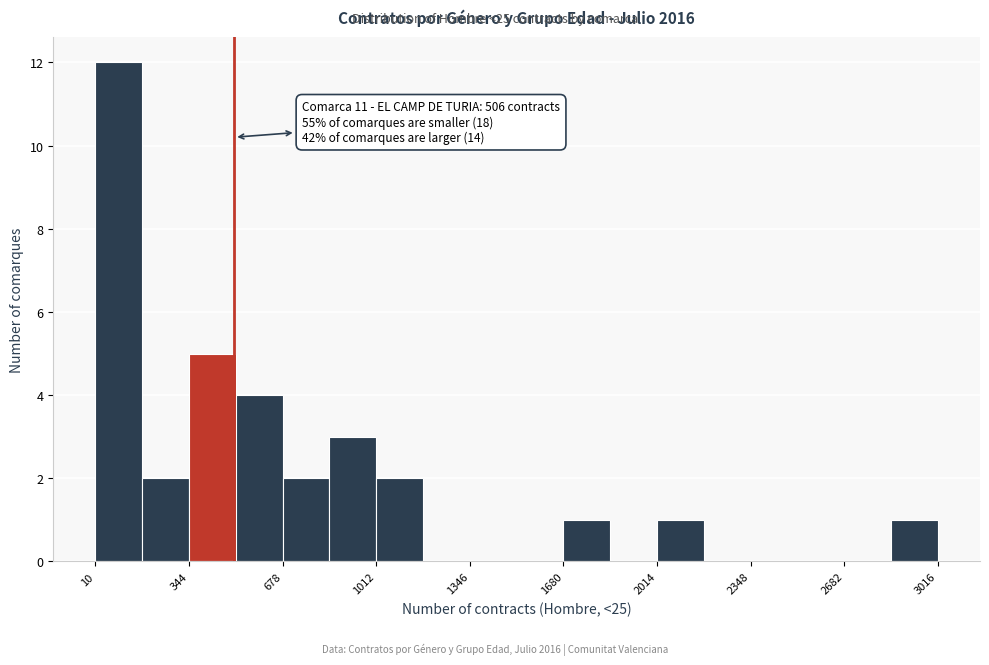

Around what value on the x-axis is the tallest bar? Give the approximate position of its centre, as read against the axis.

100